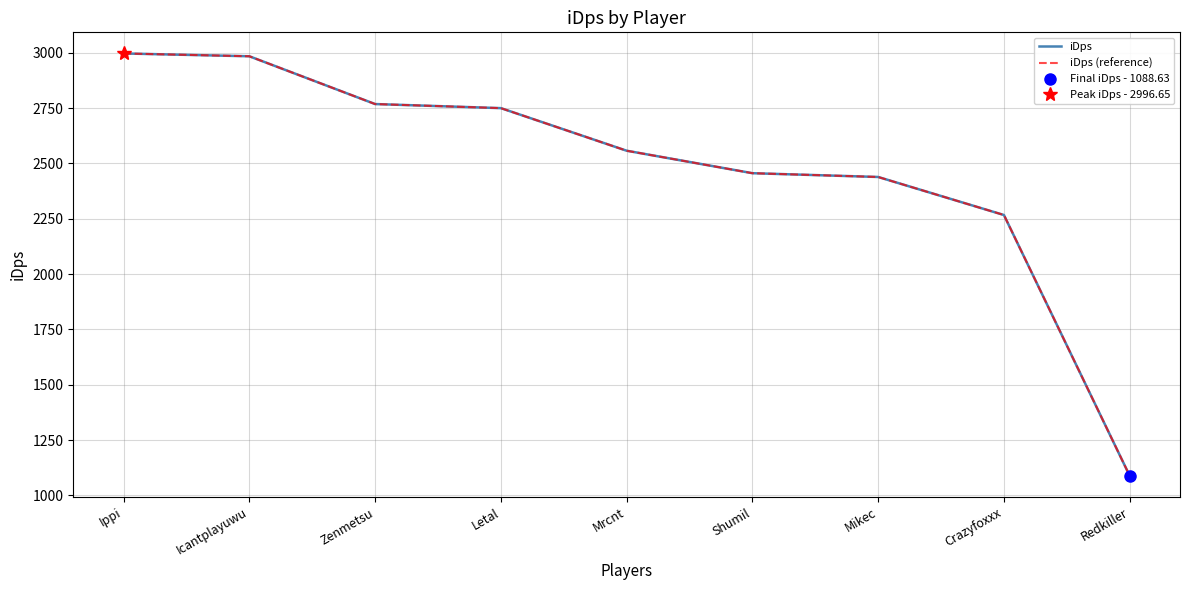

Where is iDps (reference) nearest to the value 2042?

Crazyfoxxx